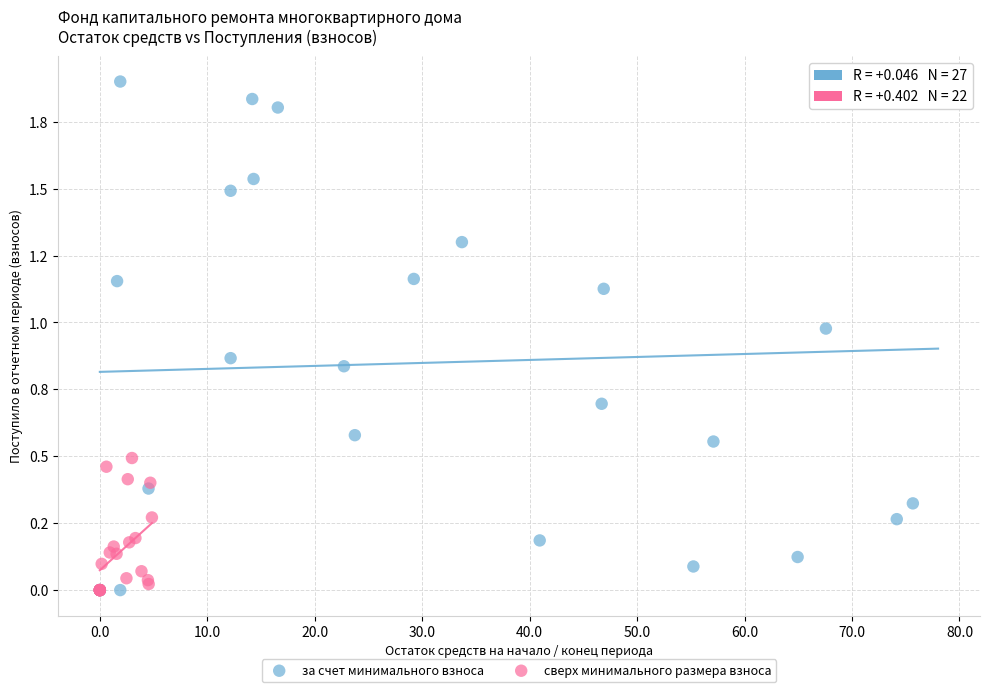

Which series has the widest spread of Y values?

за счет минимального взноса